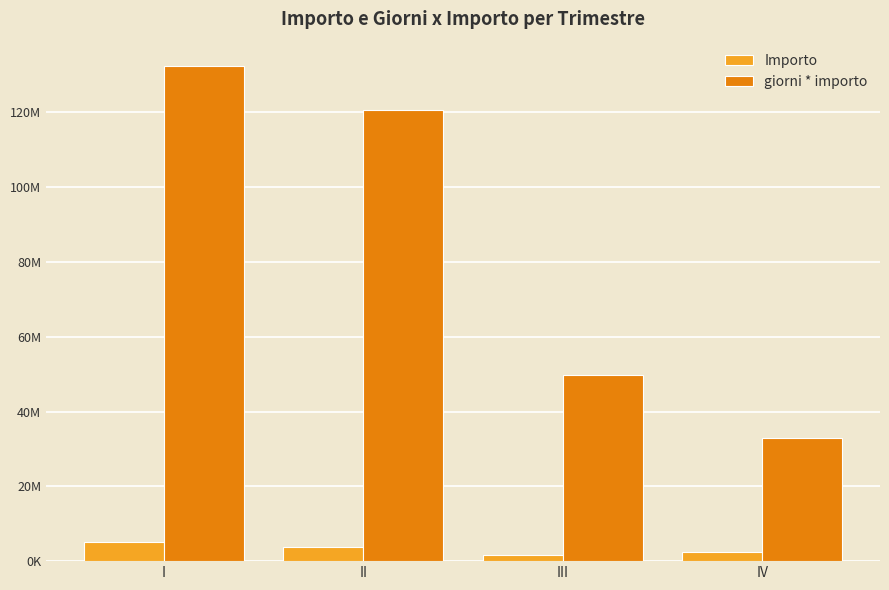

Reading left to right, extract all data points from this chart.

Importo: 5069513.3	3805548.6	1758541.9	2480088.0
giorni * importo: 132280600.4	120549970.2	49815005.0	32886659.9